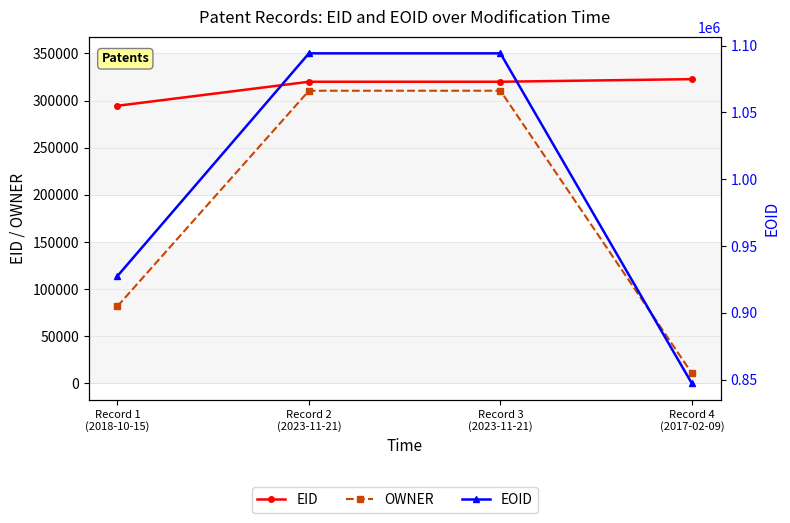

What is the sum of the EID values at Record 4
(2017-02-09) and Record 1
(2018-10-15)?

617055